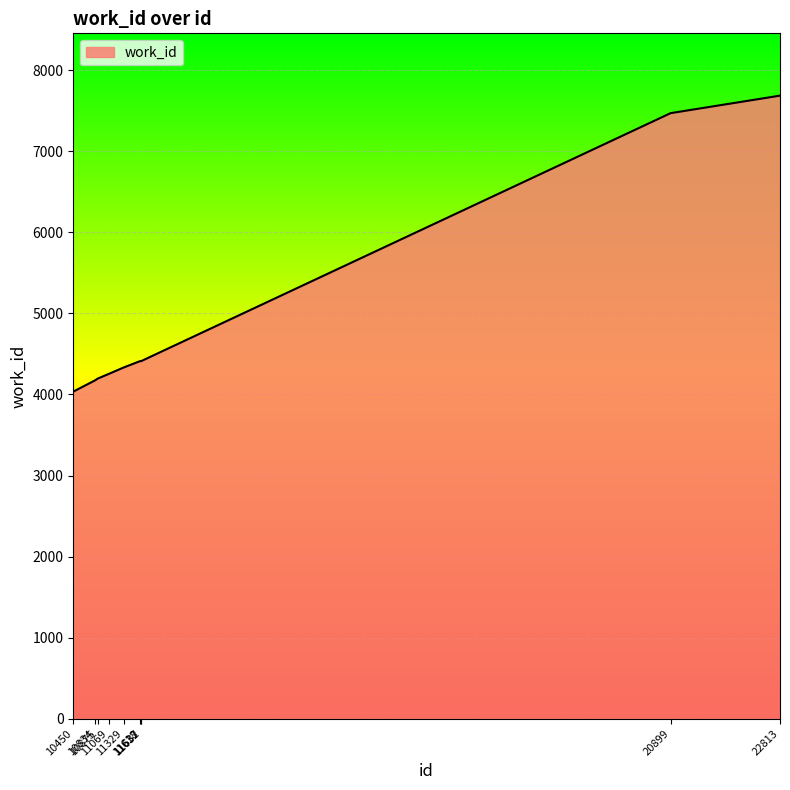

How many values are below 4411?

5